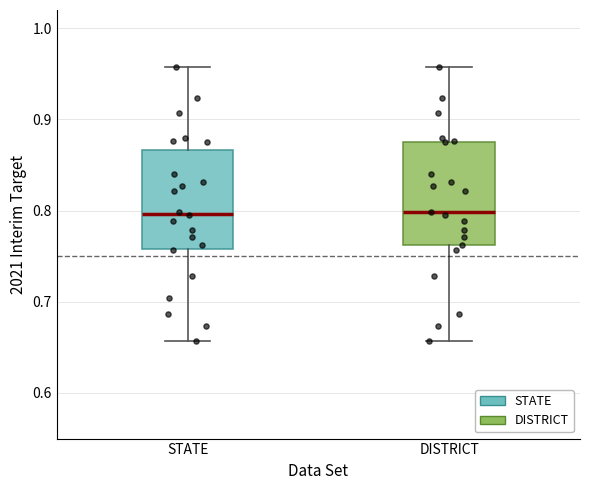

Reading left to right, read every box against the y-axis: the position of its median line, the range the box covers, and the ends of its whiskers. The values are not printed on the chart, so give them approximately, as read against the axis.

STATE: median 0.80, box 0.76 to 0.87, whiskers 0.66 to 0.96
DISTRICT: median 0.80, box 0.76 to 0.88, whiskers 0.66 to 0.96